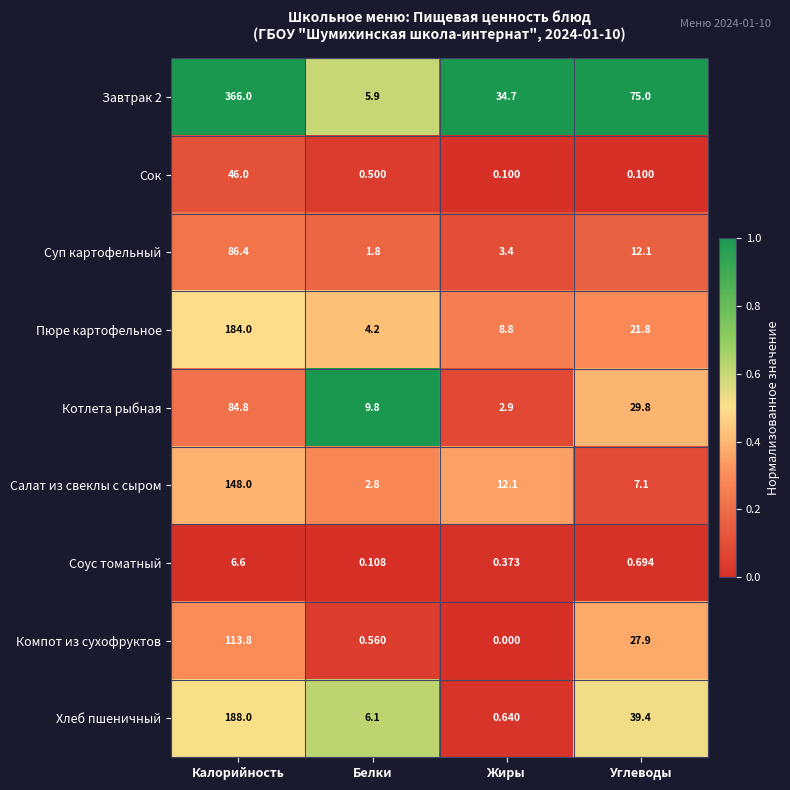

At which category is the sum across all series the highest?

Калорийность